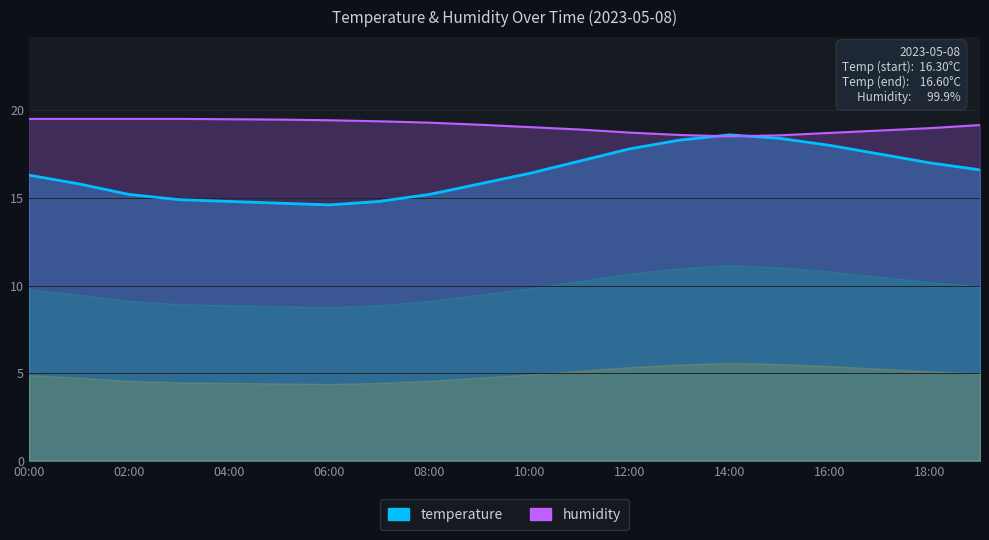

Which series has the widest spread of values?

temperature